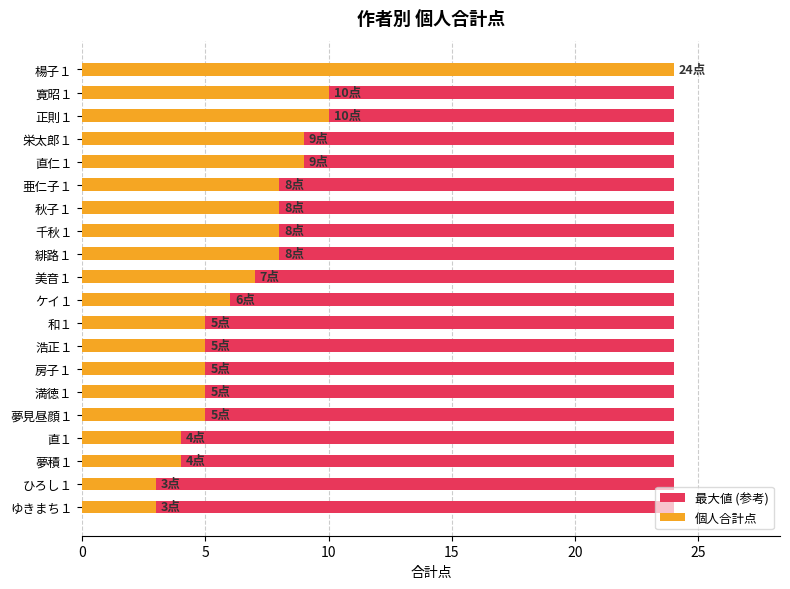

Is it true that 個人合計点 equals 12.0 at 亜仁子１?

False